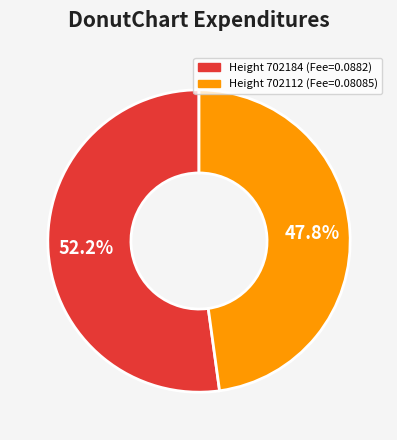

Is there a majority slice in this chart?

Yes